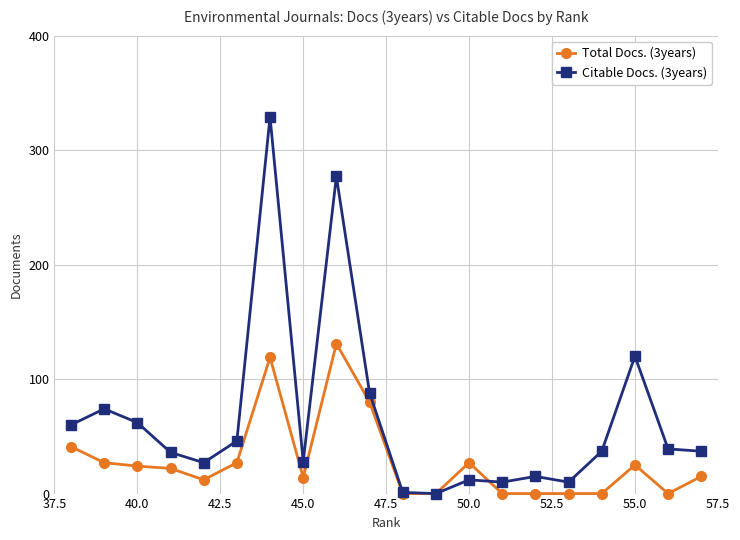

Which series has the largest total across all categories?

Citable Docs. (3years)